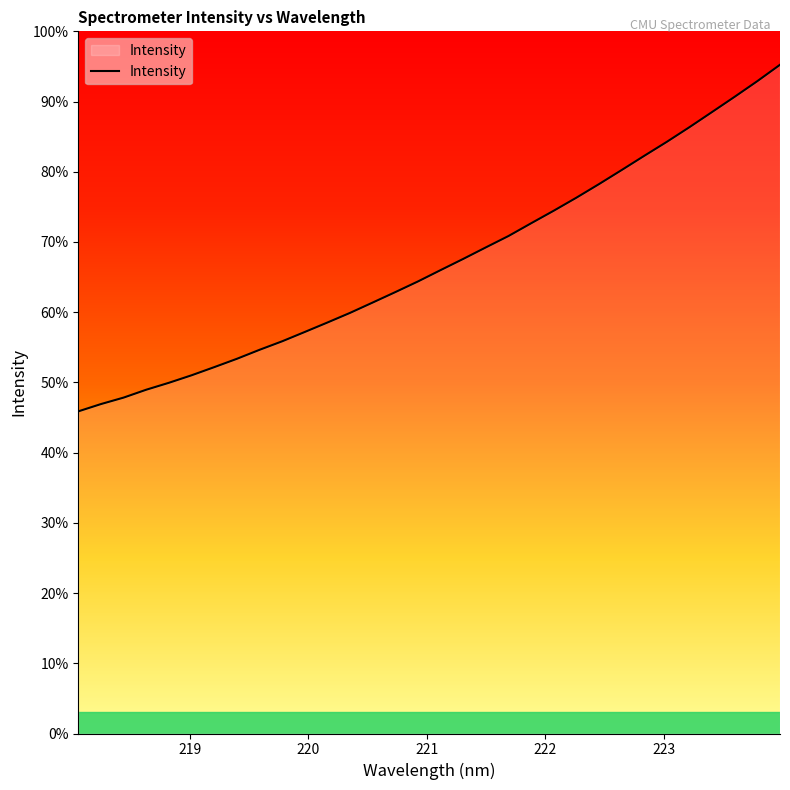

True or false: there are more than 0 points higher than both neighbors.

False